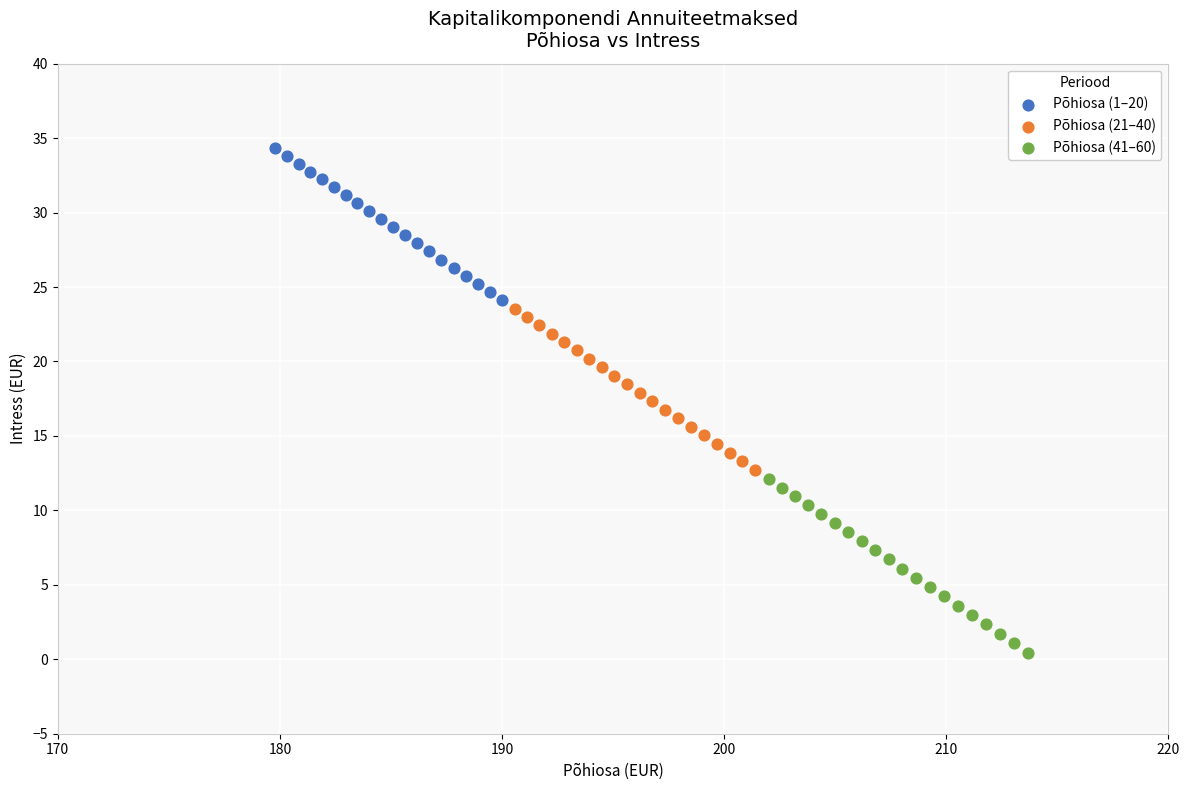

Which series reaches the maximum Y coordinate?

Põhiosa (1–20)